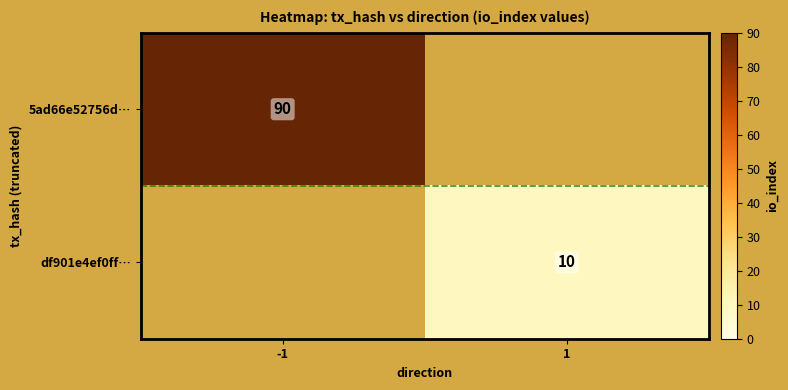

Is it true that df901e4ef0ff… equals 15 at 1?

False